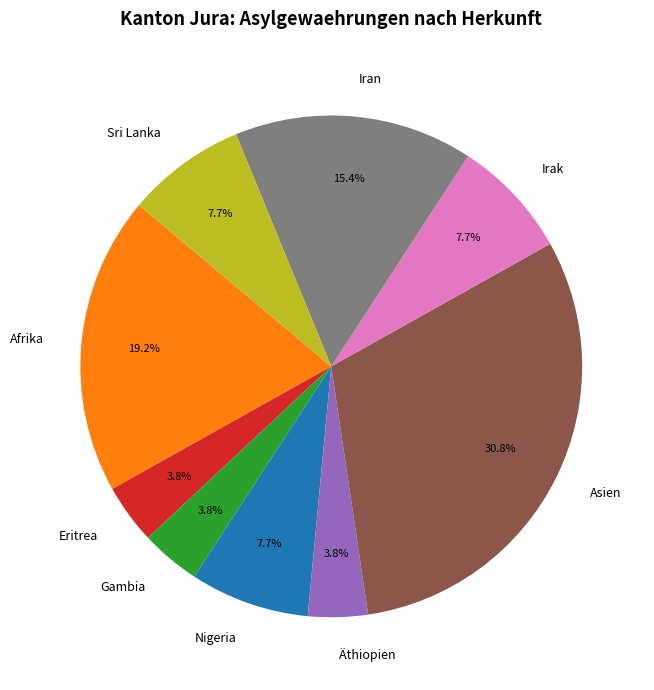

What percentage is NOT represented by Iran?

84.6%